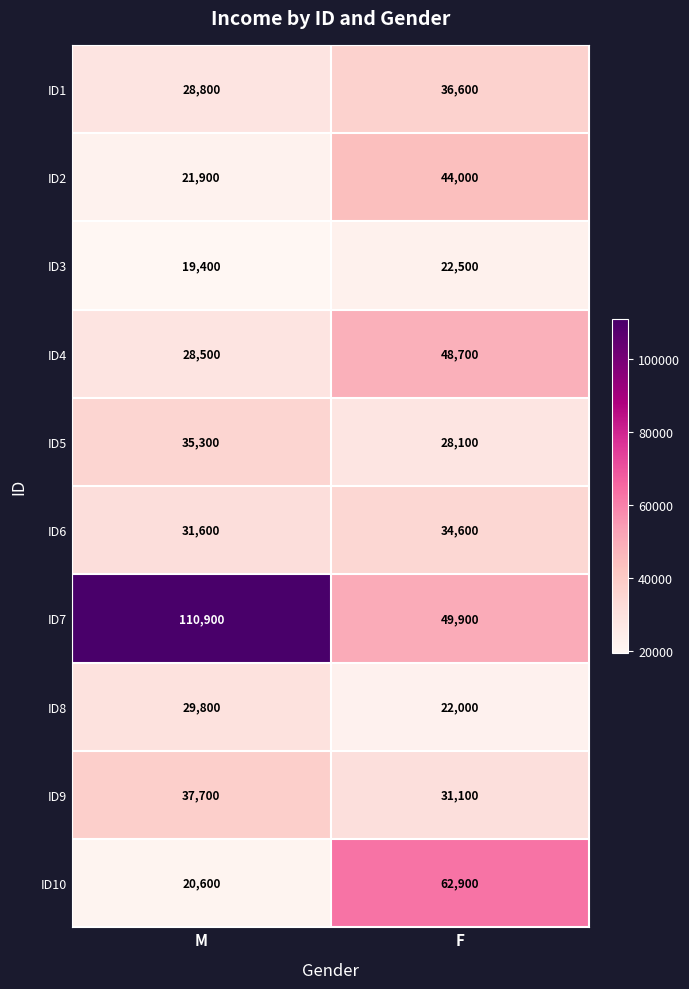

What is the difference between the highest and lowest values at M?

91500